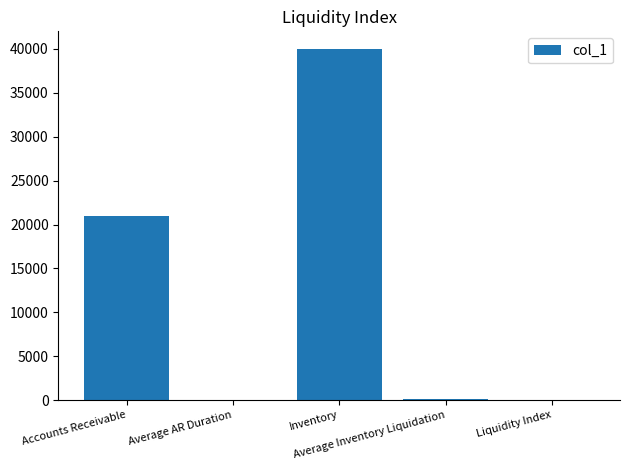

What is the greatest value displayed?

40000.0